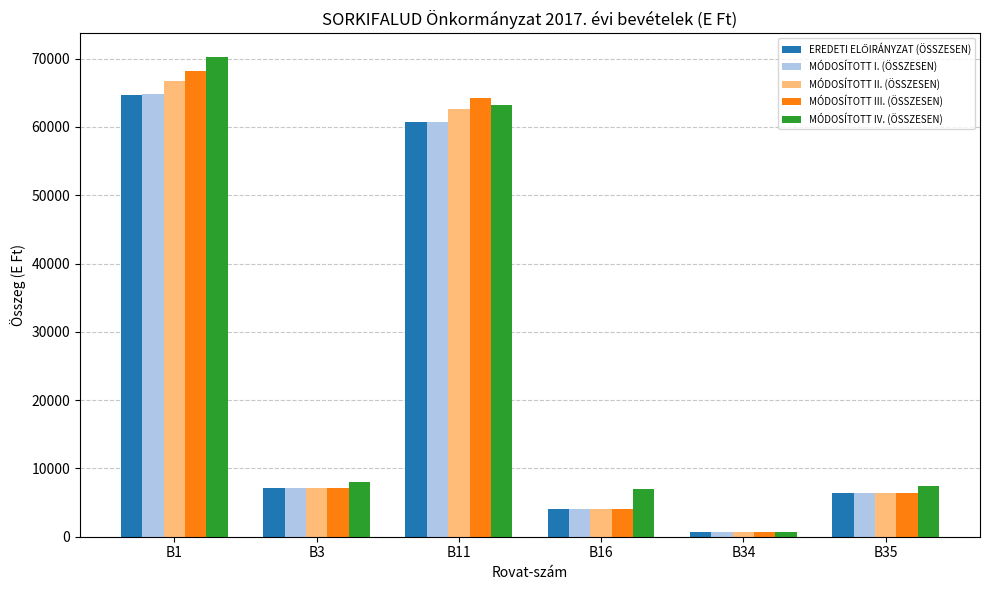

Is it true that MÓDOSÍTOTT II. (ÖSSZESEN) equals 1203 at B16?

False